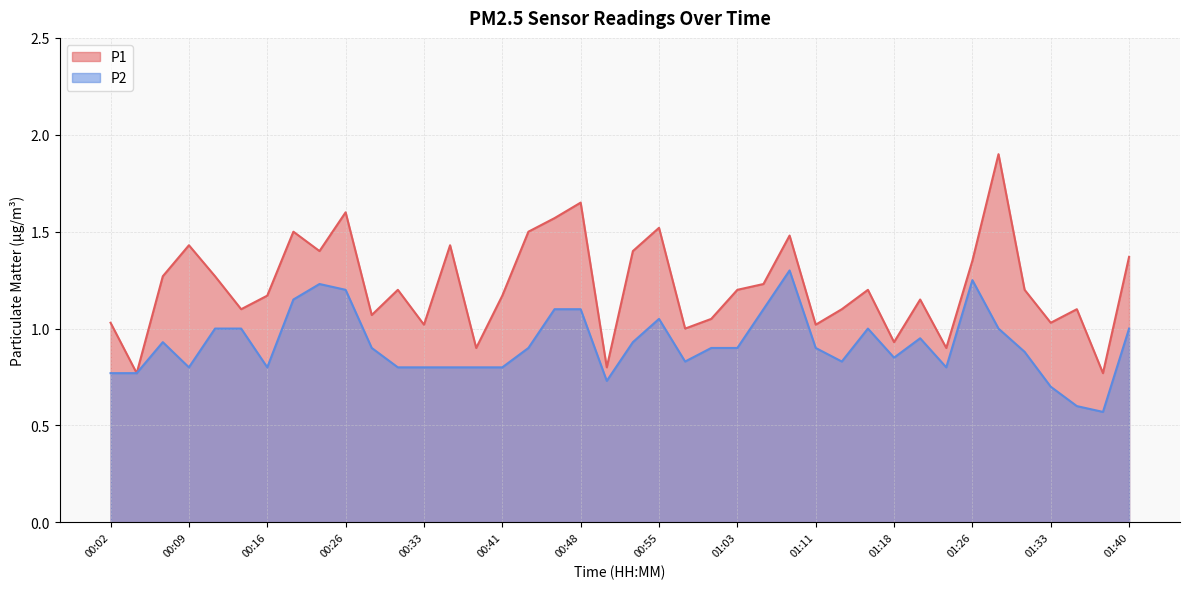

What is the sum of the P2 values at 01:33 and 00:24?

1.9